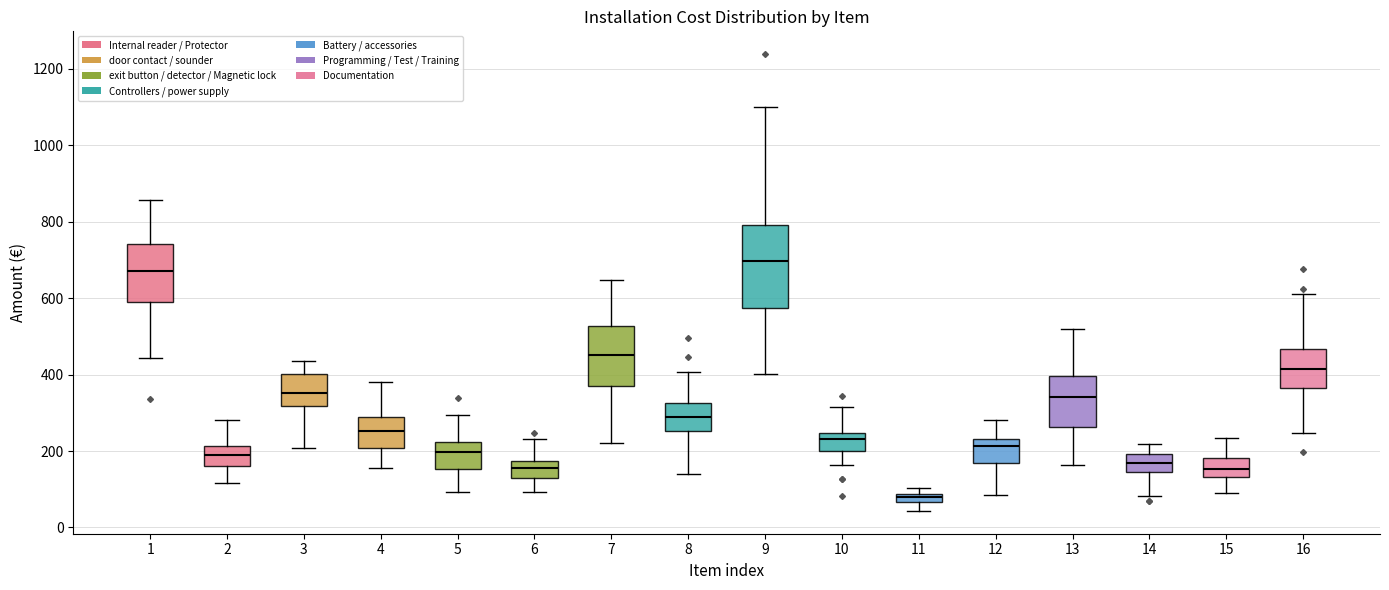

Which box's median line is the highest?

9